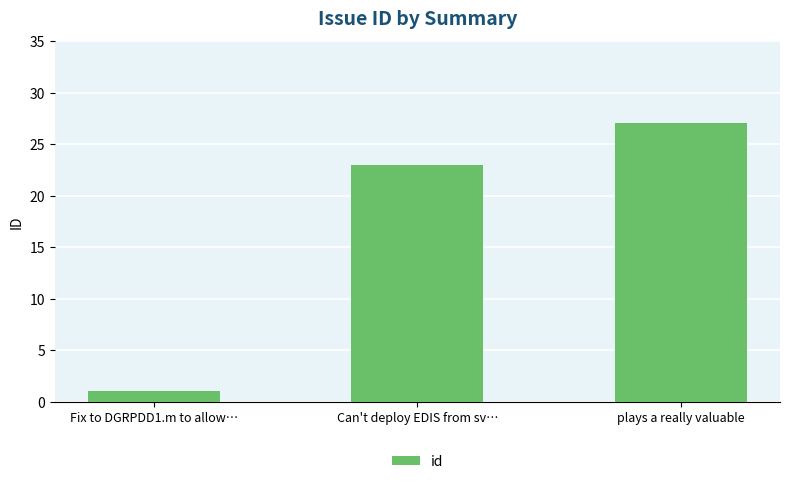

What is the label of the 2nd bar from the right?

Can't deploy EDIS from sv…